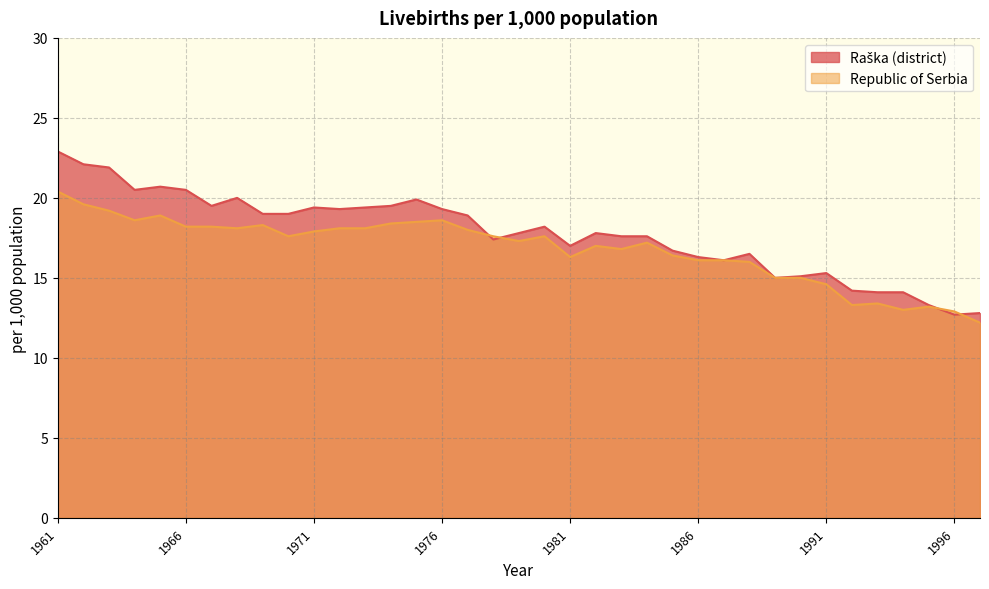

Reading left to right, what are all the values shown in this chart?

Raška (district): 22.9	22.1	21.9	20.5	20.7	20.5	19.5	20.0	19.0	19.0	19.4	19.3	19.4	19.5	19.9	19.3	18.9	17.4	17.8	18.2	17.0	17.8	17.6	17.6	16.7	16.3	16.1	16.5	15.0	15.1	15.3	14.2	14.1	14.1	13.3	12.7	12.8
Republic of Serbia: 20.4	19.6	19.2	18.6	18.9	18.2	18.2	18.1	18.3	17.6	17.9	18.1	18.1	18.4	18.5	18.6	18.0	17.6	17.3	17.6	16.3	17.0	16.8	17.2	16.4	16.1	16.1	16.0	15.0	15.0	14.6	13.3	13.4	13.0	13.2	12.9	12.2